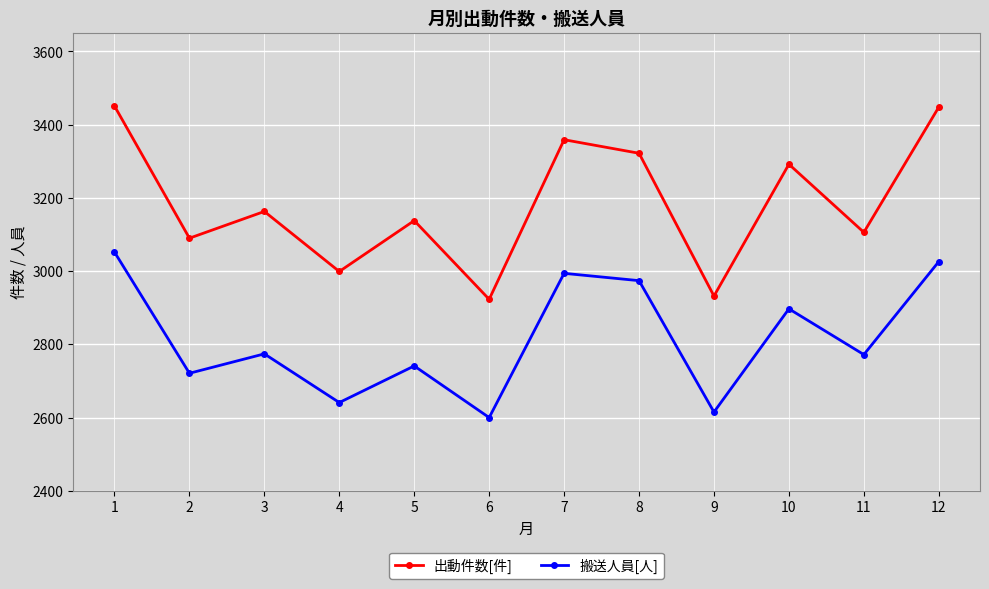

What is the total value across all series at 1?

6503